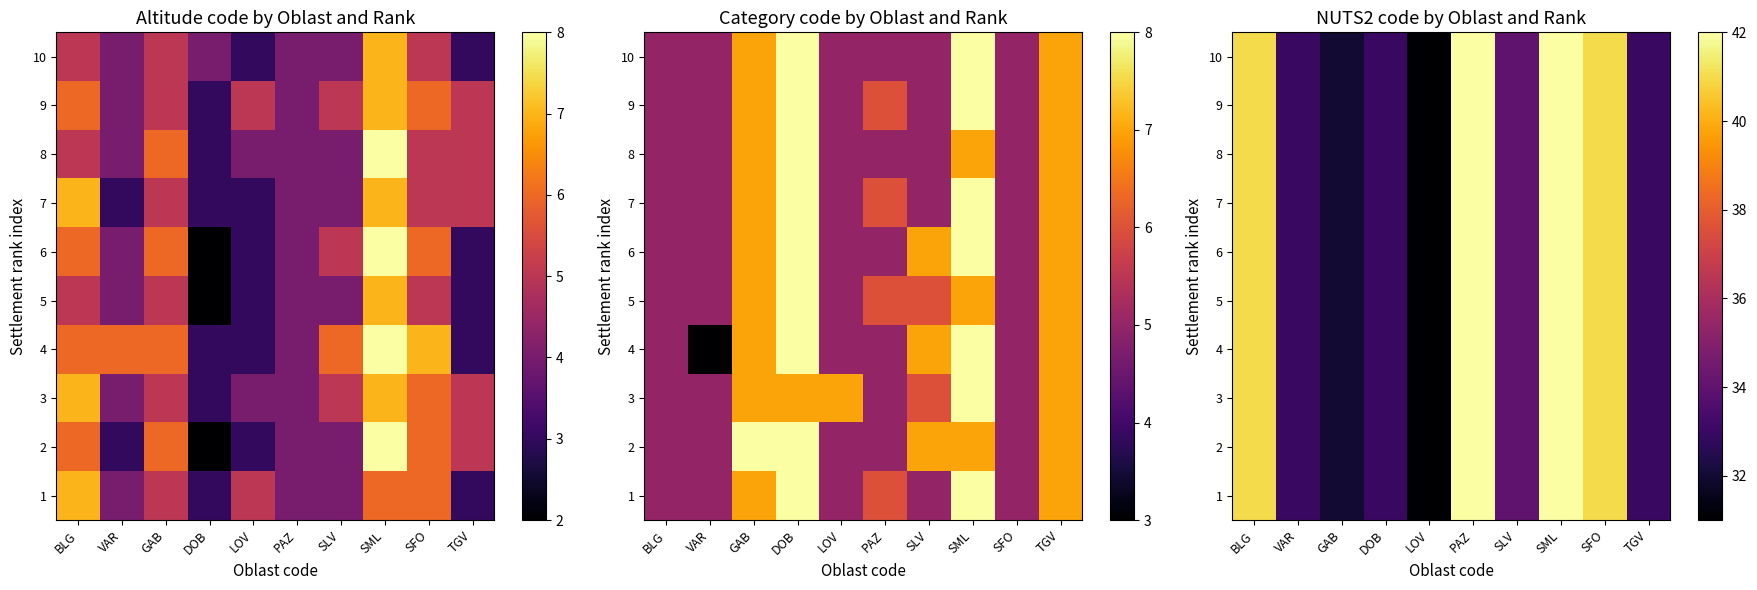

What is the maximum value for 10?

42